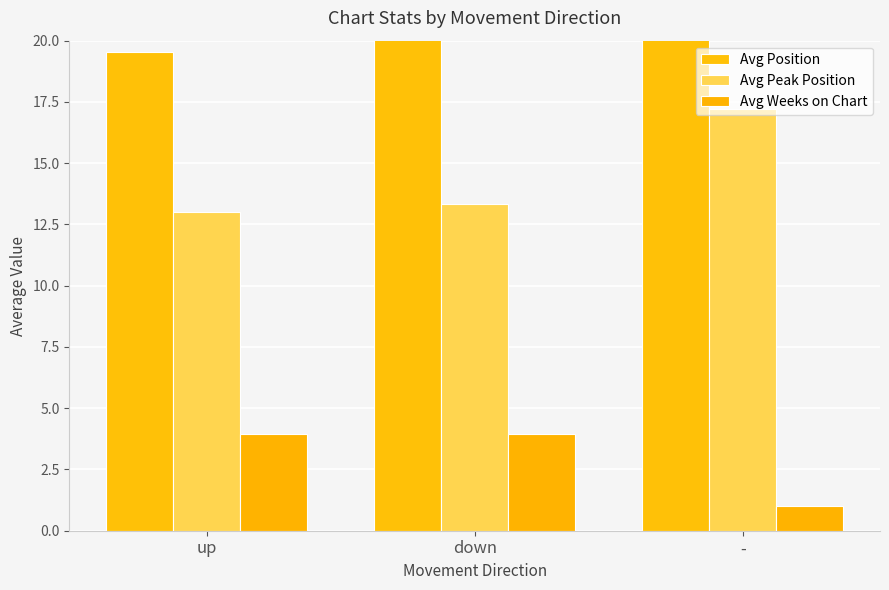

What is the sum of all Avg Peak Position values?

43.5